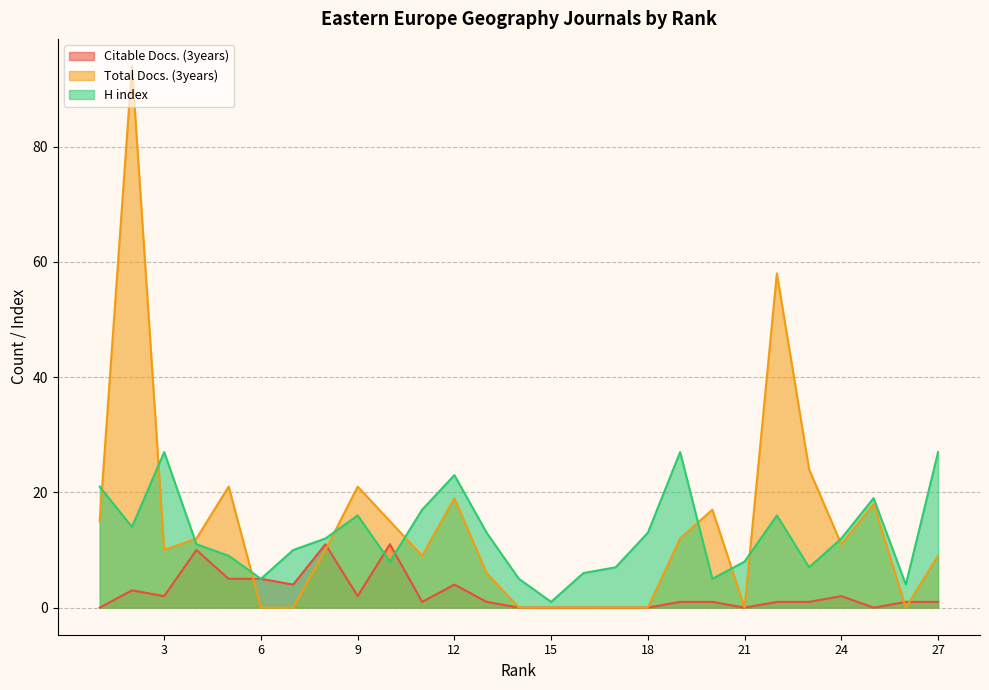

At how many categories does at least one series exceed 22?

7